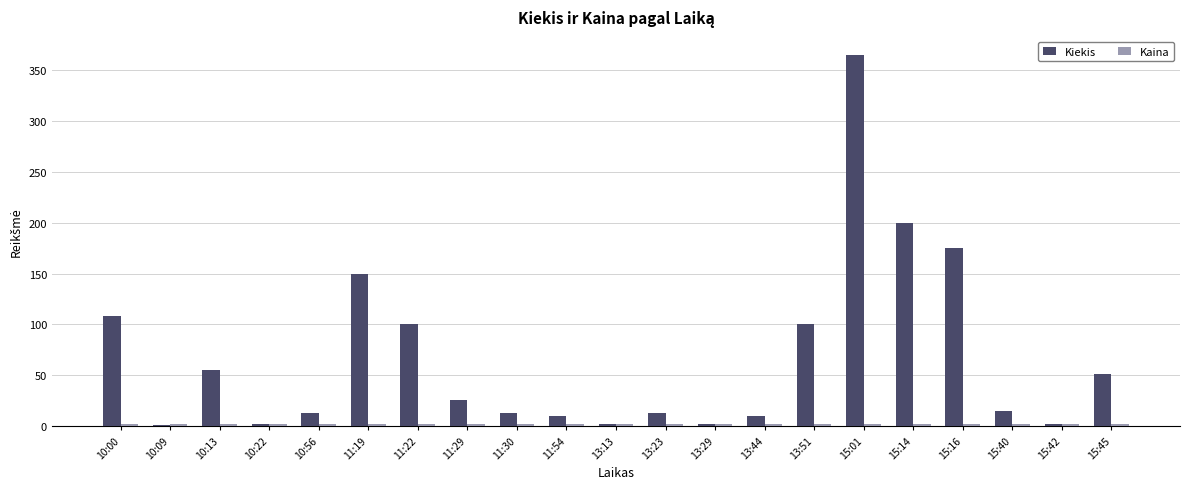

Between 11:19 and 15:01, which series saw the biggest shift?

Kiekis